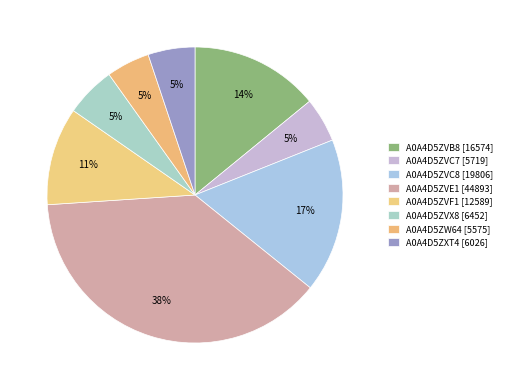

Which slice is the largest?

tr|A0A4D5ZVE1